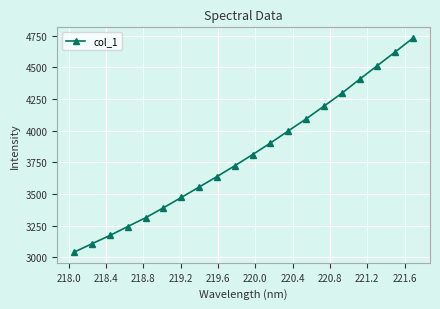

What is the greatest value displayed?

4730.4